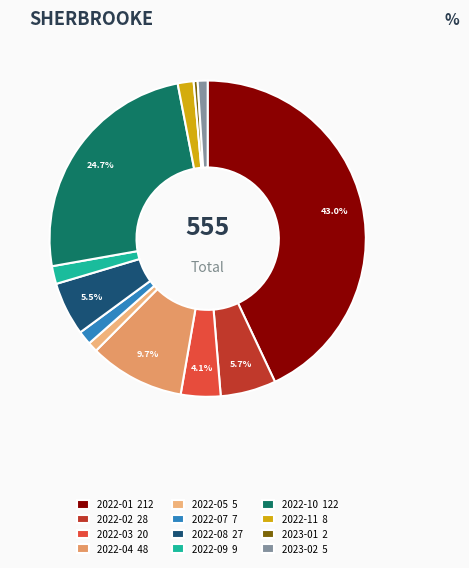

Rank the categories by value from lowest to highest.

2023-01, 2022-05, 2023-02, 2022-07, 2022-11, 2022-09, 2022-03, 2022-08, 2022-02, 2022-04, 2022-10, 2022-01